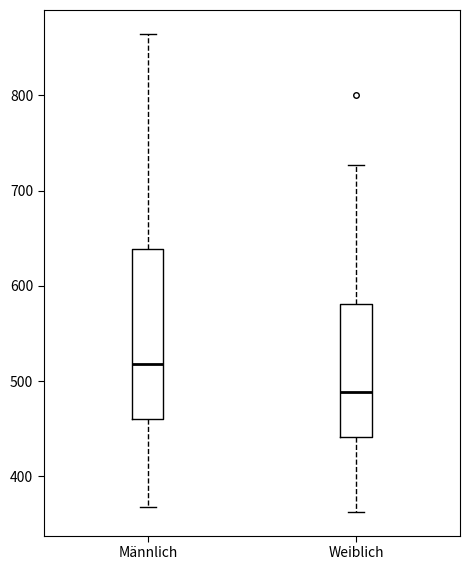

Which box's median line is the lowest?

Weiblich